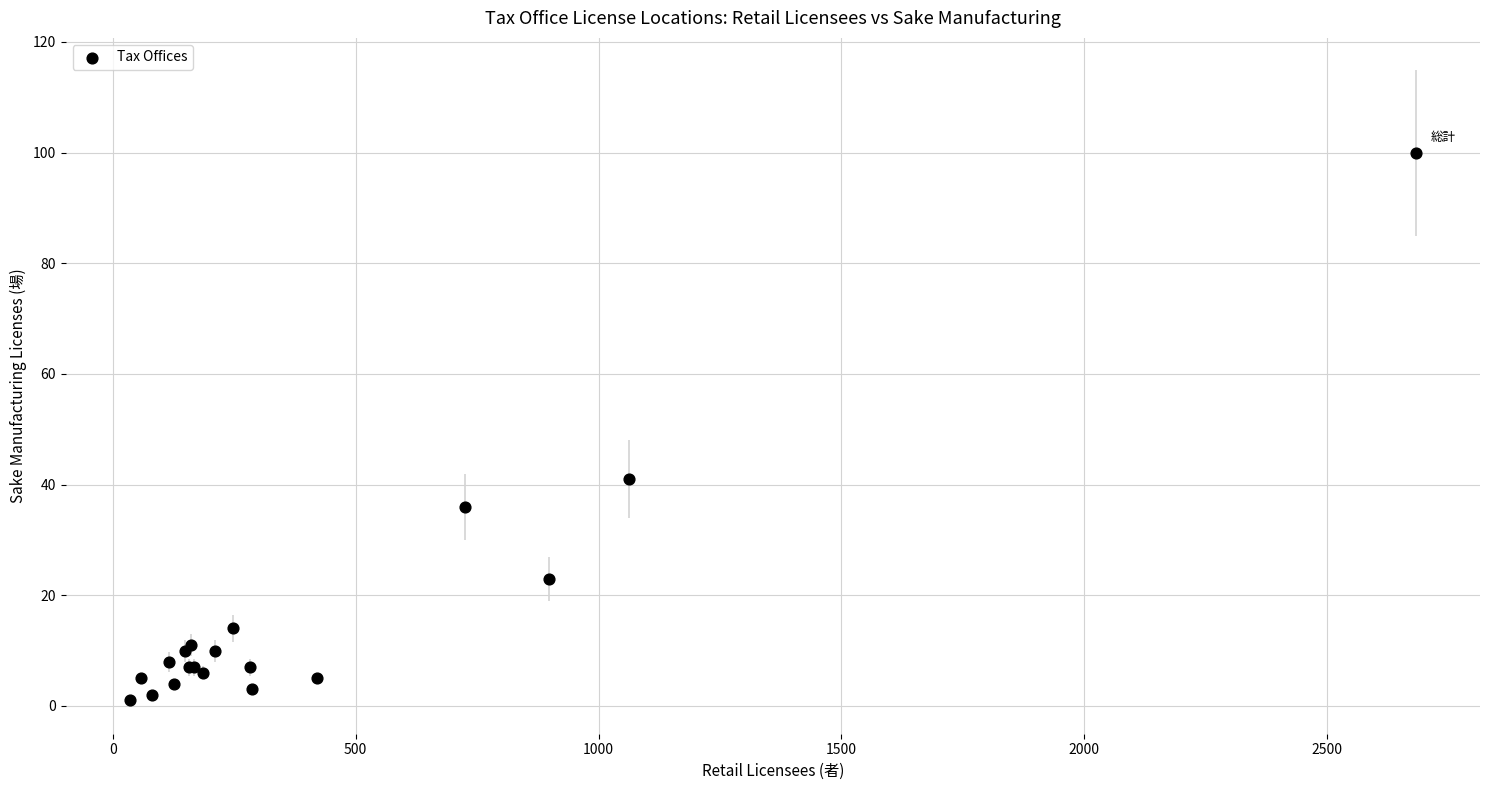

What Y value in the scatter plot is closest to 50?

41